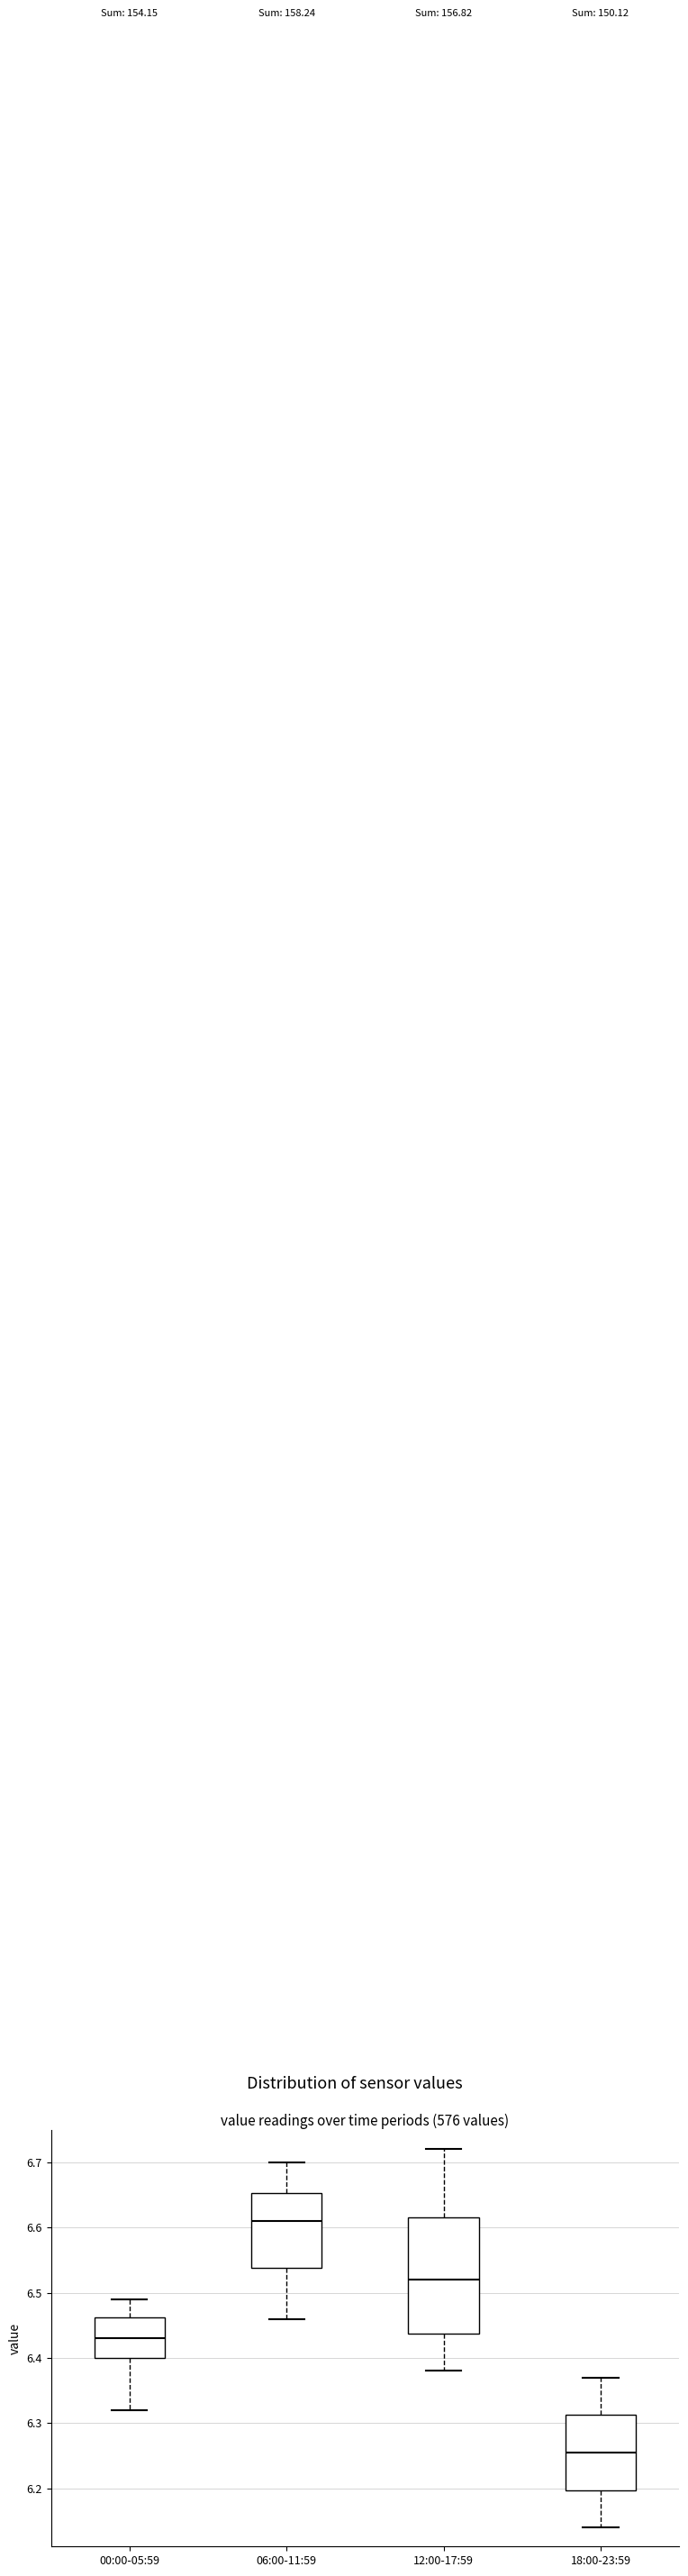

Which box's median line is the highest?

06:00-11:59